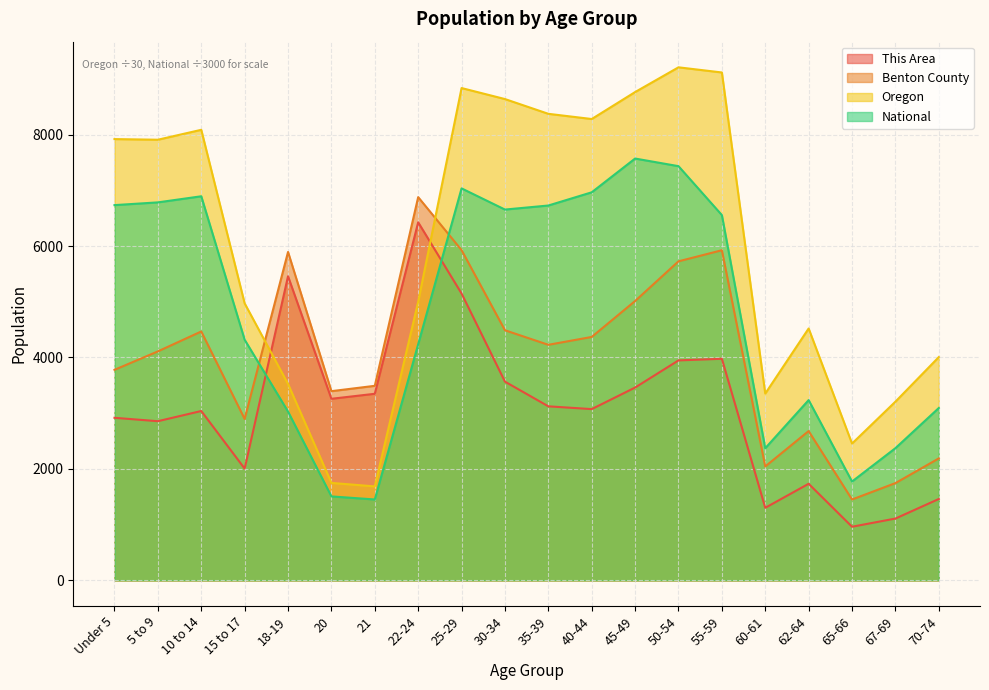

At which label does Benton County reach its peak?

22-24